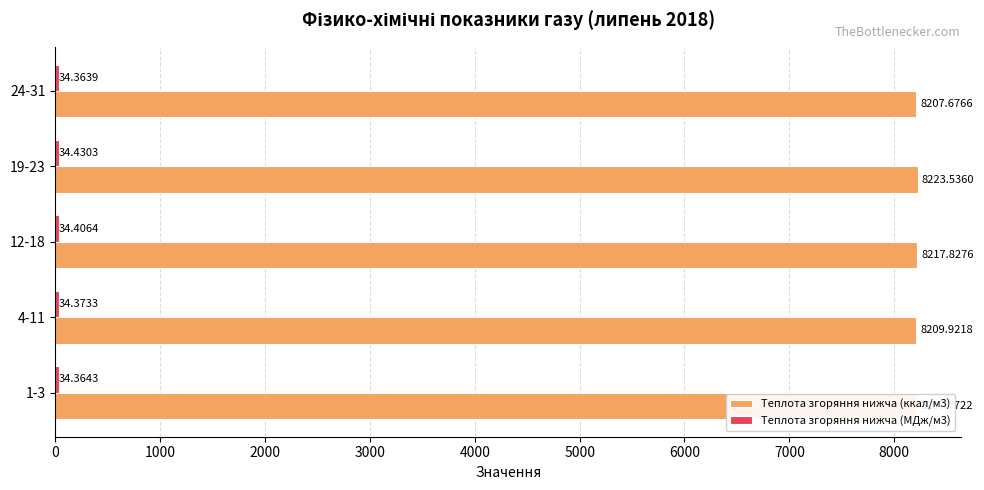

What is the difference between the second highest and minimum values in the Теплота згоряння нижча (ккал/м3) series?

10.2